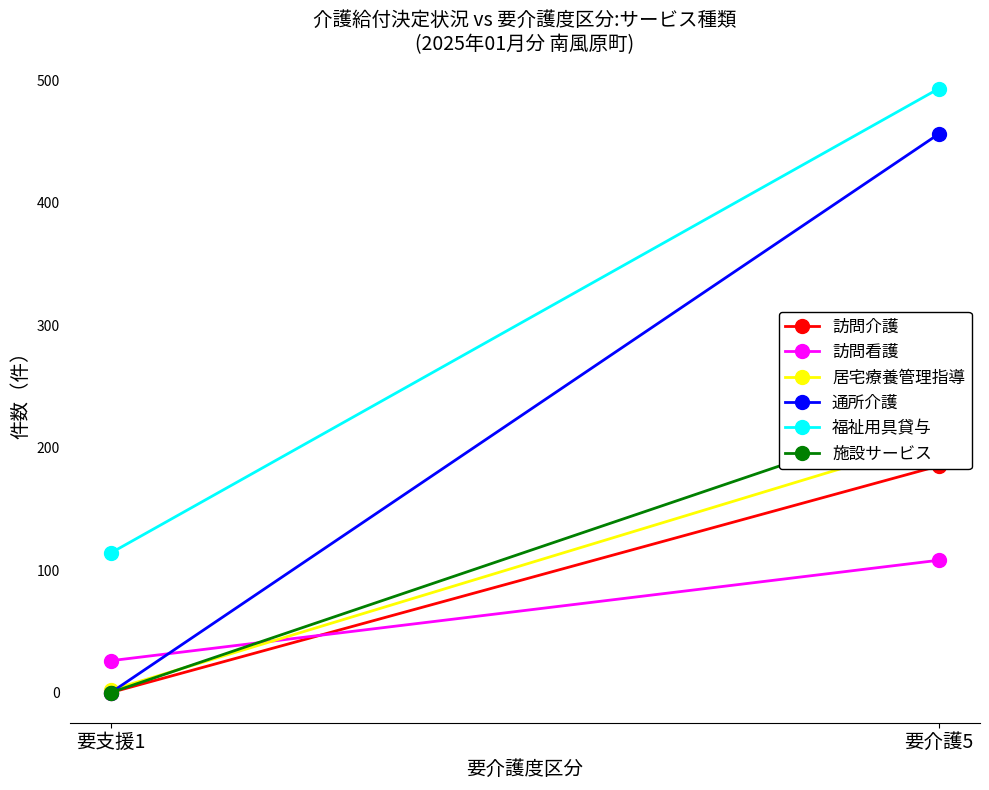

Count the number of categories in the chart.

2